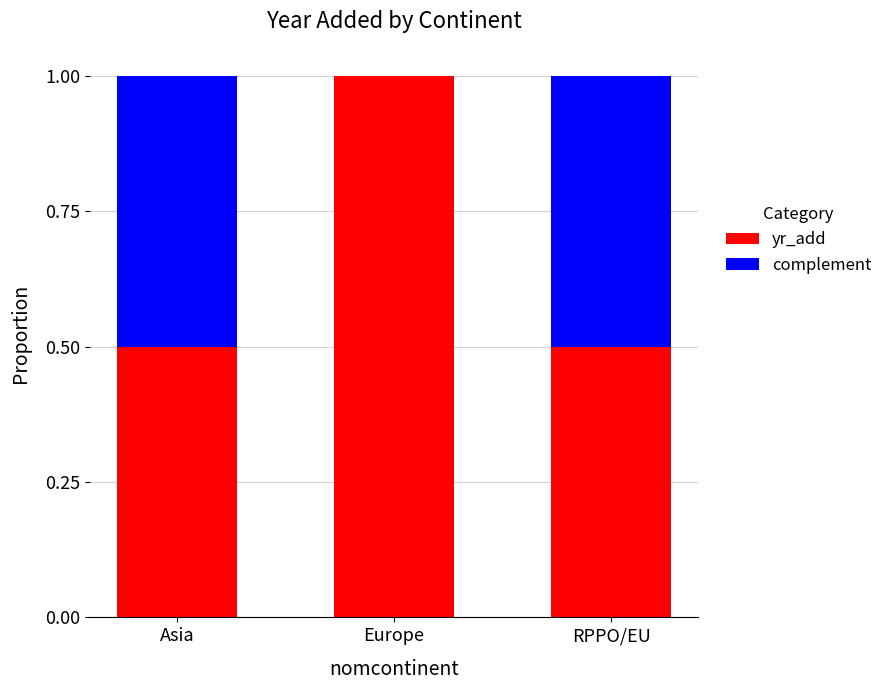

Which category has the highest value in the yr_add series?

Europe